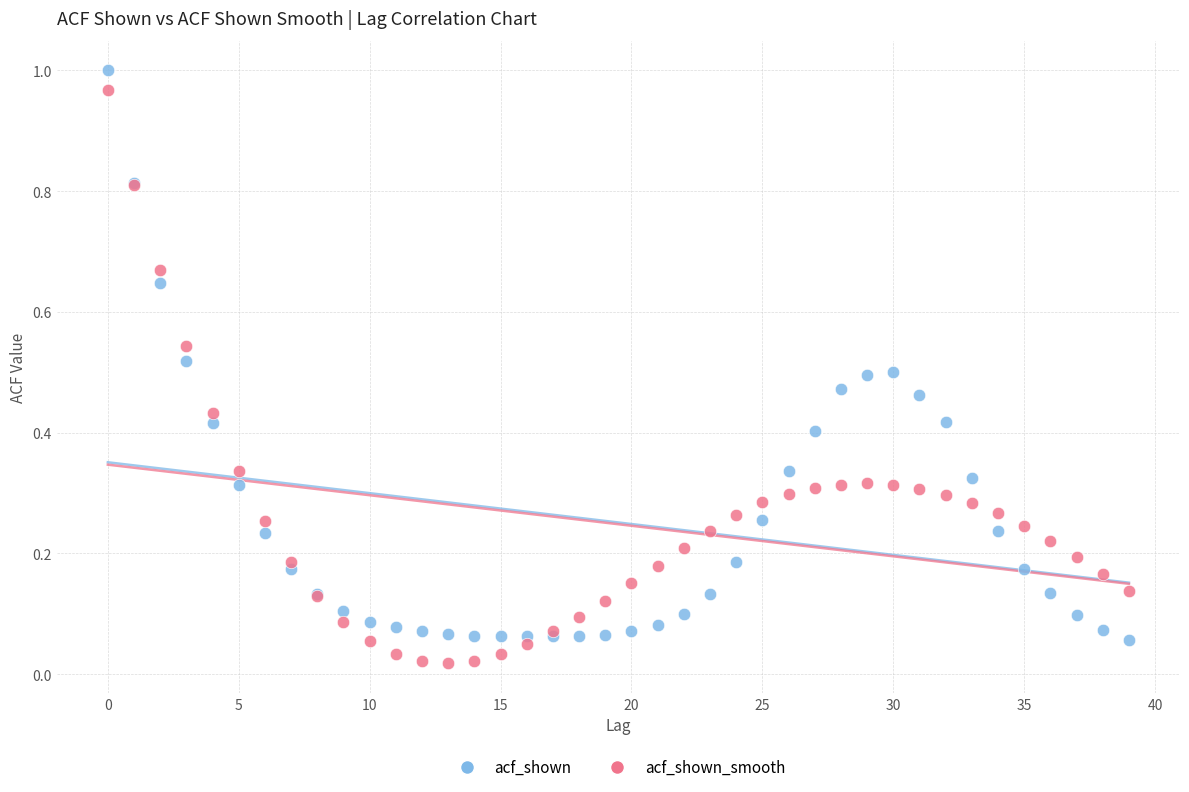

What are all the series names shown in the legend?

acf_shown, acf_shown_smooth